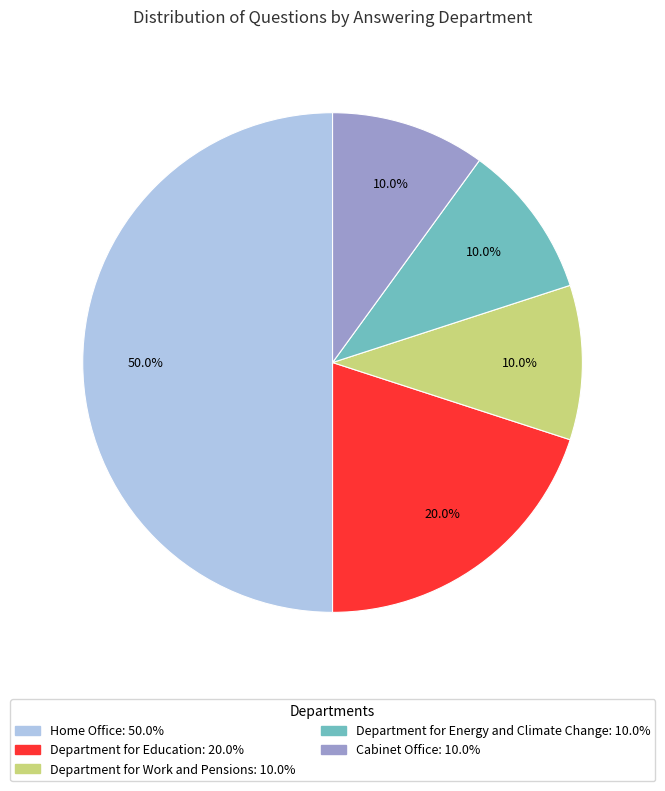

How many segments does this pie chart have?

5